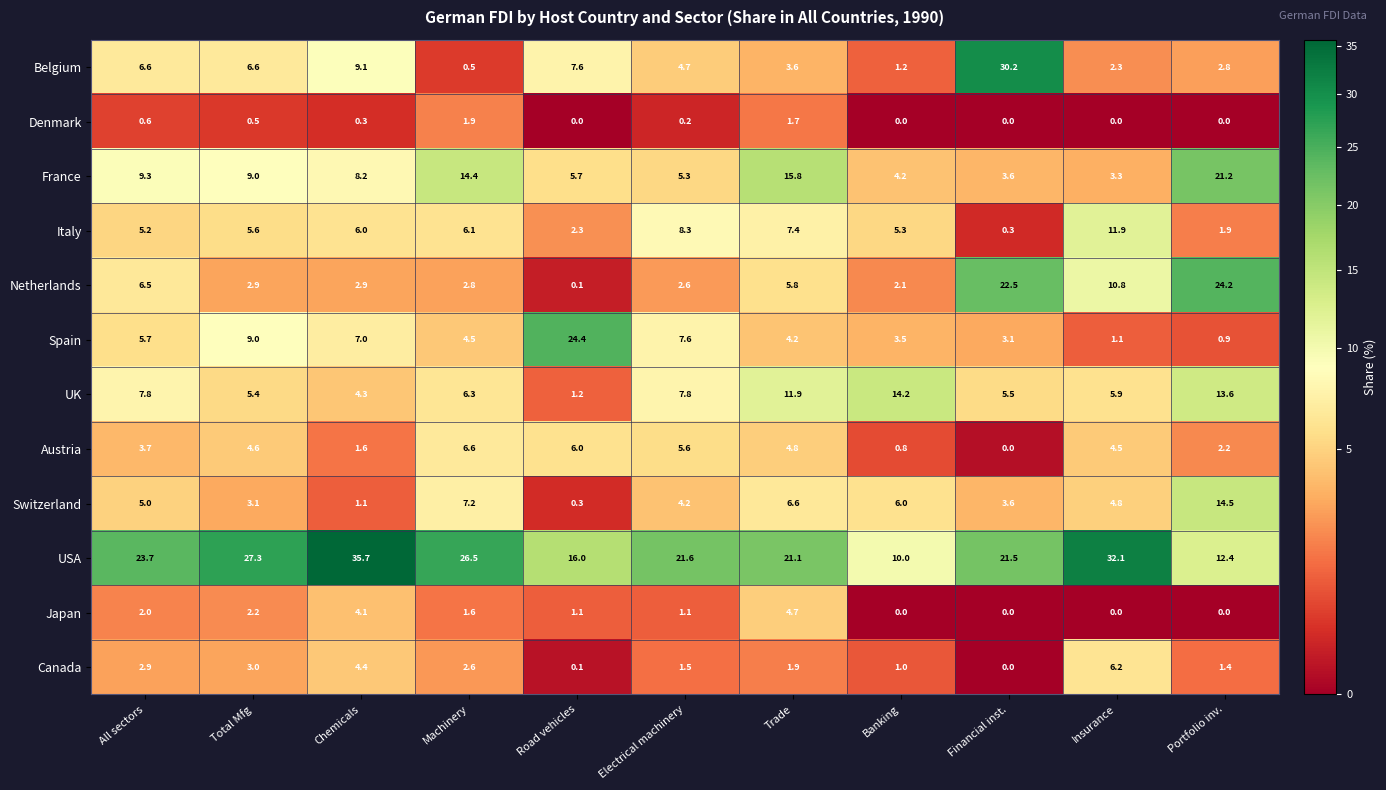

What is the average value of the Belgium series?

6.8